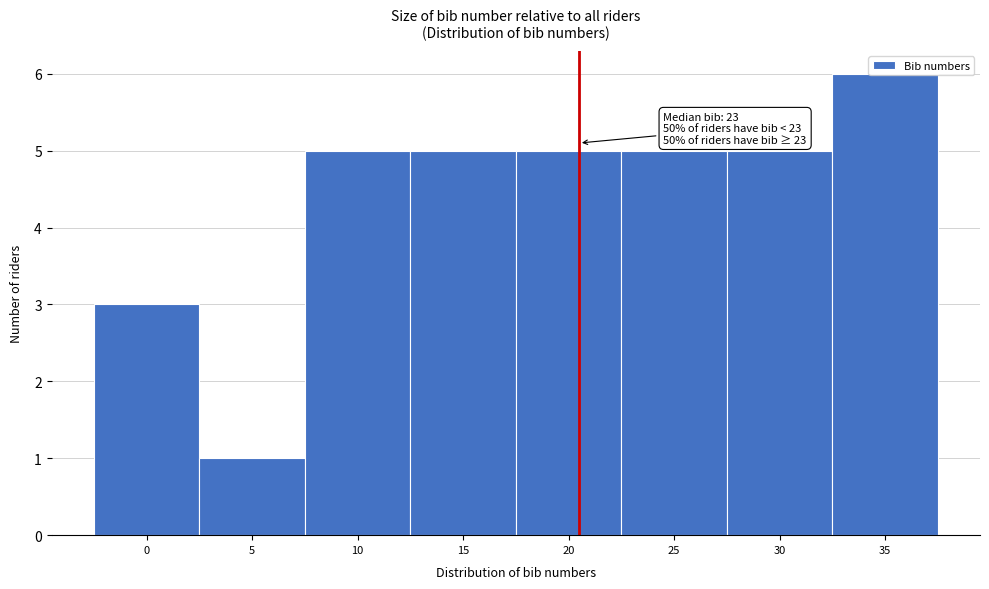

What value does the data have at 20?

5